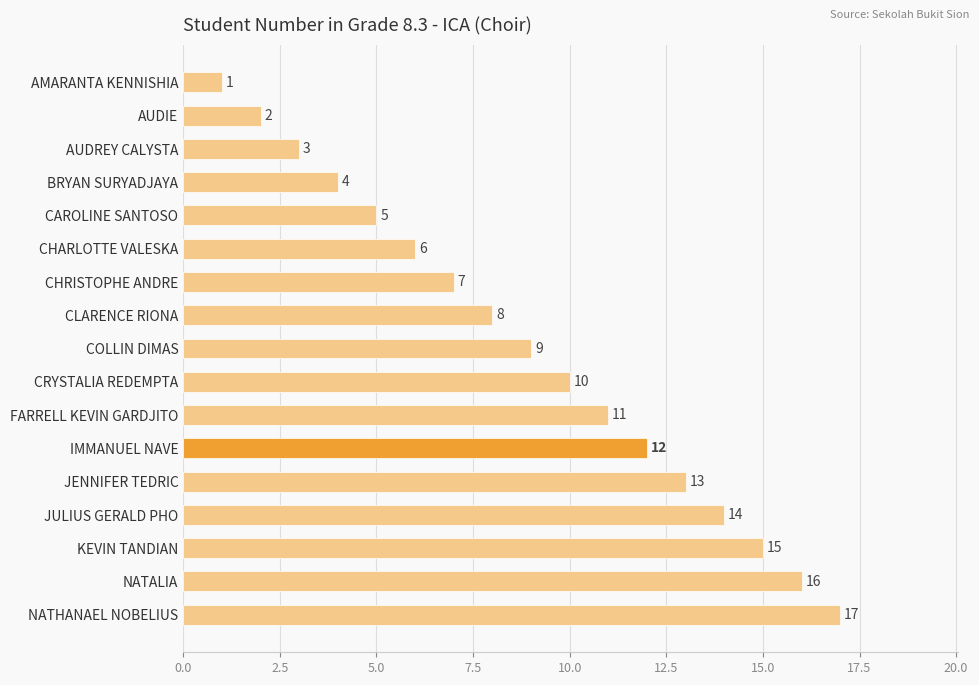

Between CHARLOTTE VALESKA and JULIUS GERALD PHO, which is larger?

JULIUS GERALD PHO